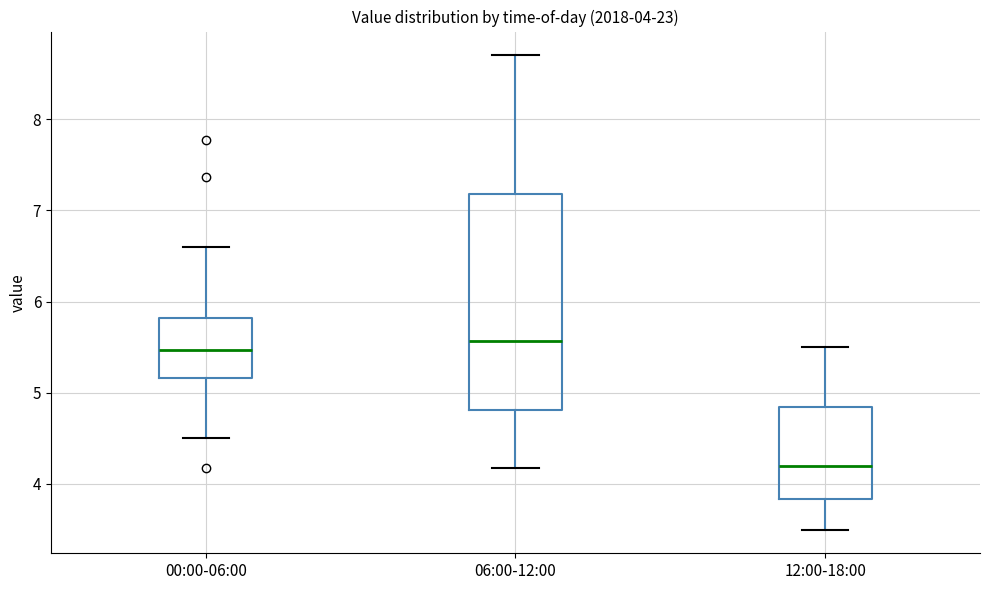

Which box is the tallest, from its lower edge to its upper edge?

06:00-12:00